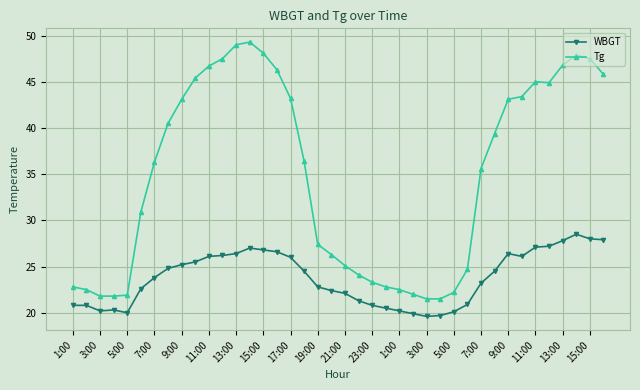

Which series has the widest spread of values?

Tg